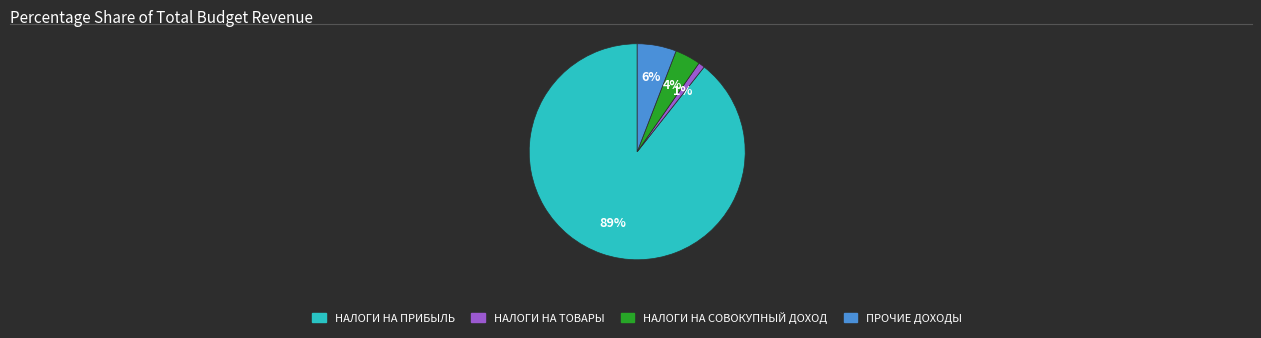

Rank the categories by value from highest to lowest.

НАЛОГИ НА ПРИБЫЛЬ, ПРОЧИЕ ДОХОДЫ, НАЛОГИ НА СОВОКУПНЫЙ ДОХОД, НАЛОГИ НА ТОВАРЫ